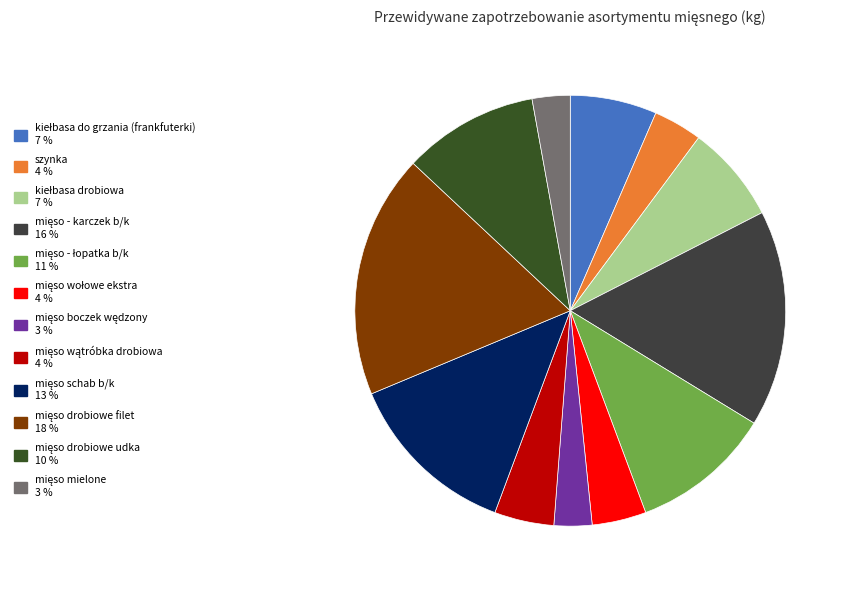

Which category has the biggest portion of the pie?

mięso drobiowe filet